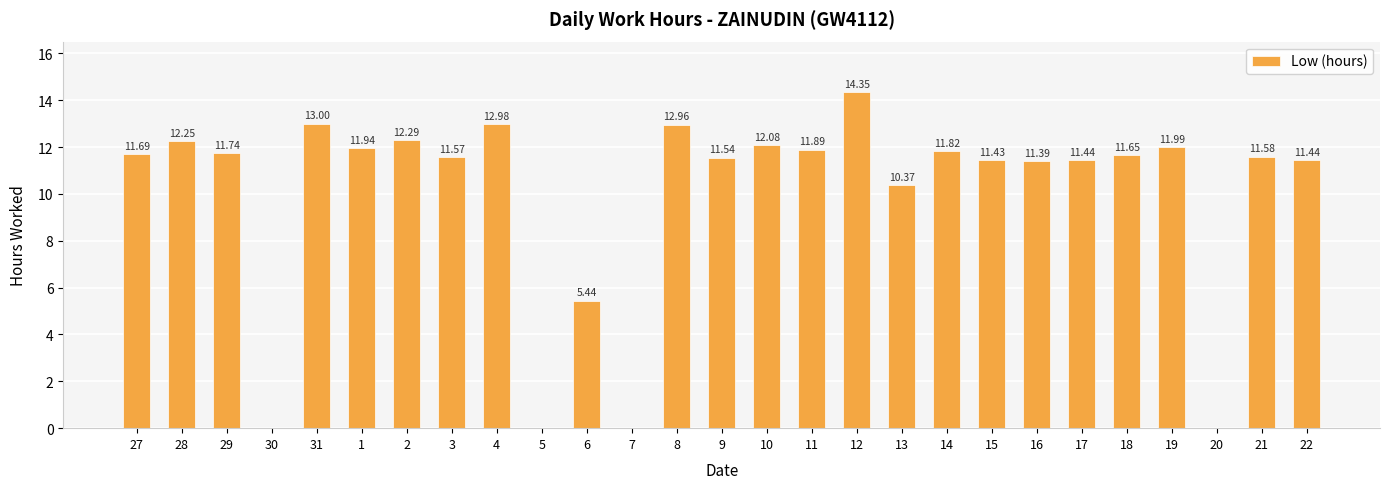

What is the sum of the values at 15 and 29?

23.2